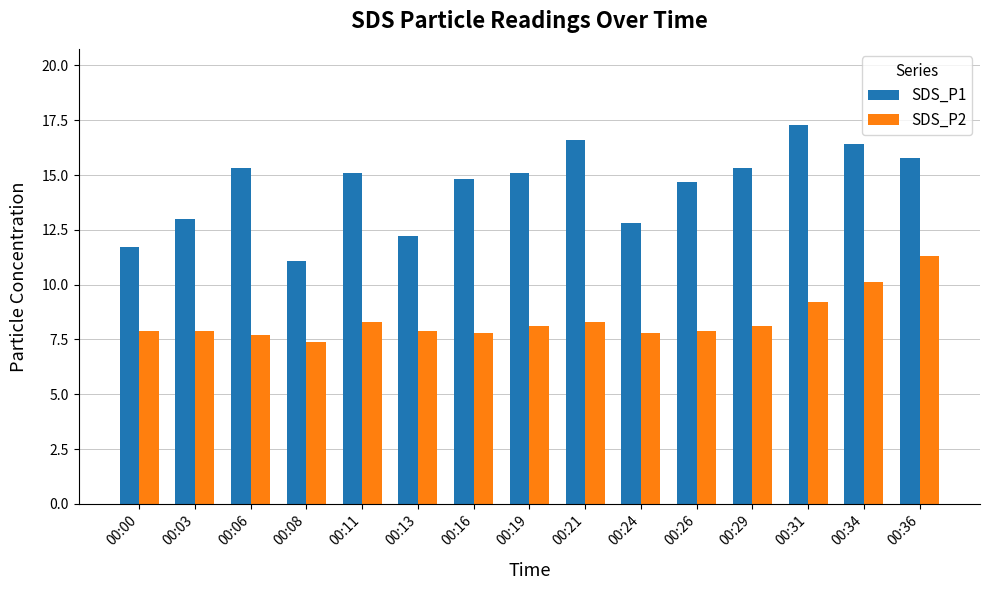

What is the difference between the SDS_P1 values at 00:13 and 00:26?

2.5